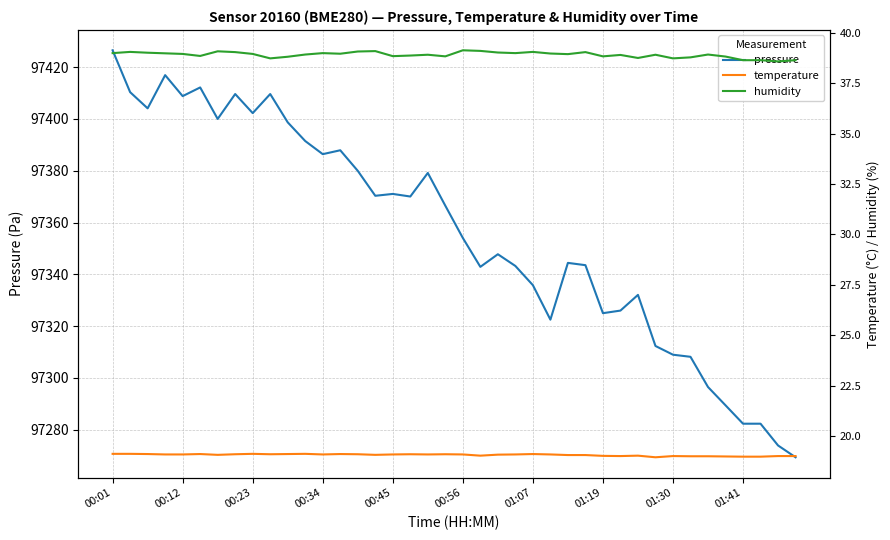

What is the difference between the maximum and minimum values in the humidity series?

0.5